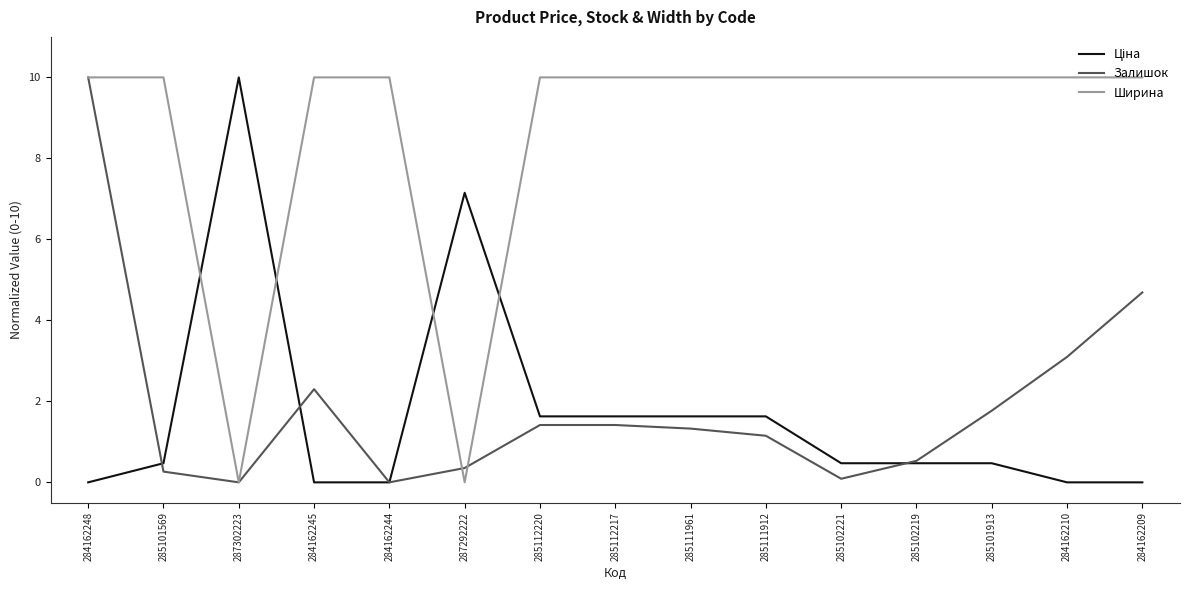

Which series has the largest total across all categories?

Ширина